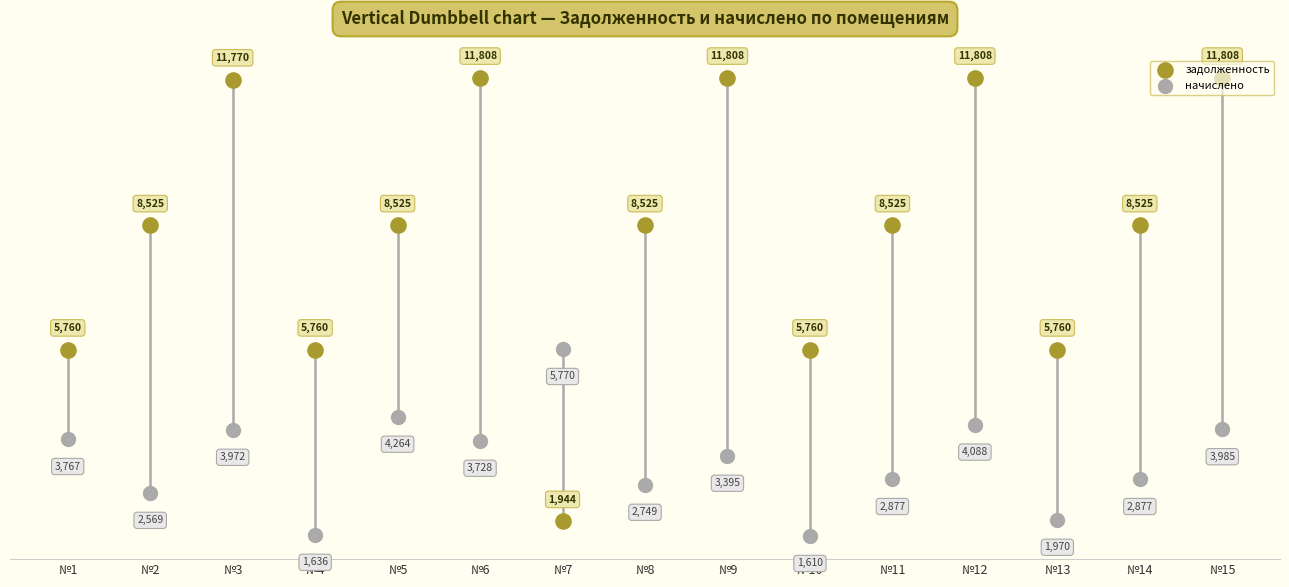

Which series reaches the minimum Y coordinate?

начислено